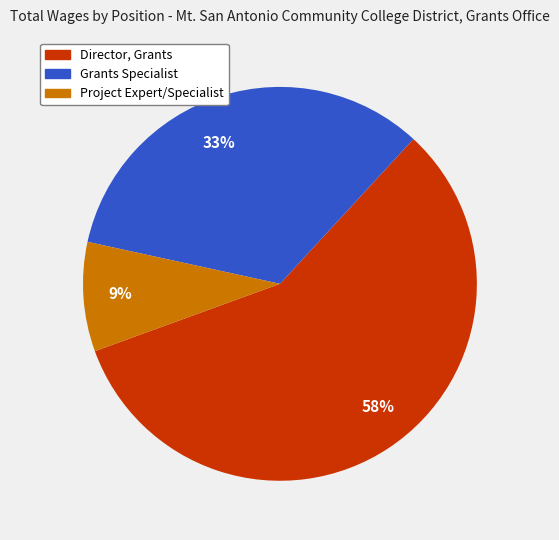

What is the ratio of the value at 33% to the value at 58%?

0.6